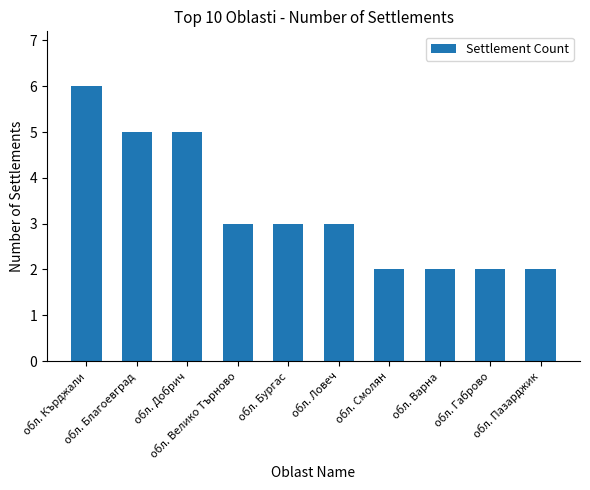

Reading left to right, transcribe all the data shown in this chart.

6	5	5	3	3	3	2	2	2	2